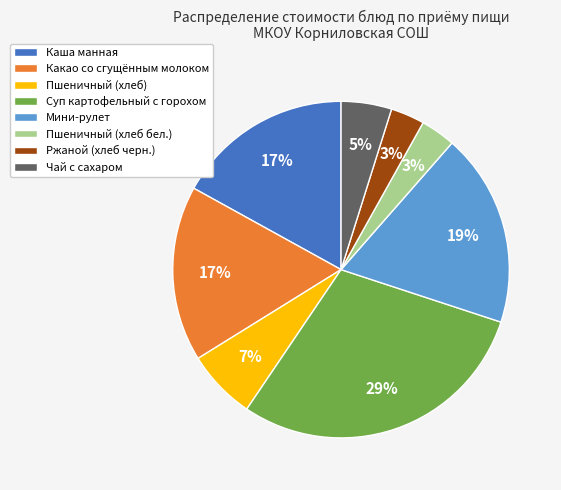

How many slices are in this pie chart?

8